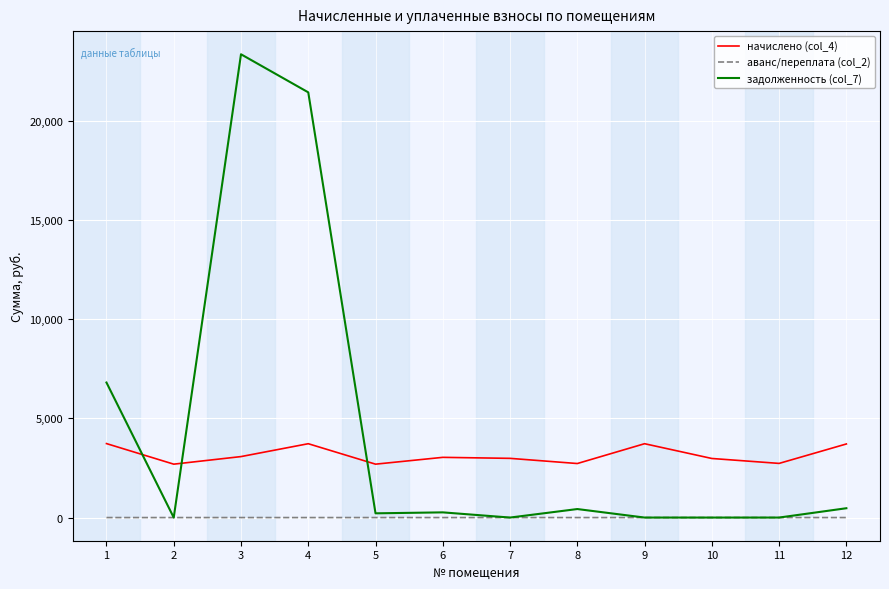

At which label does задолженность (col_7) first exceed 261?

1